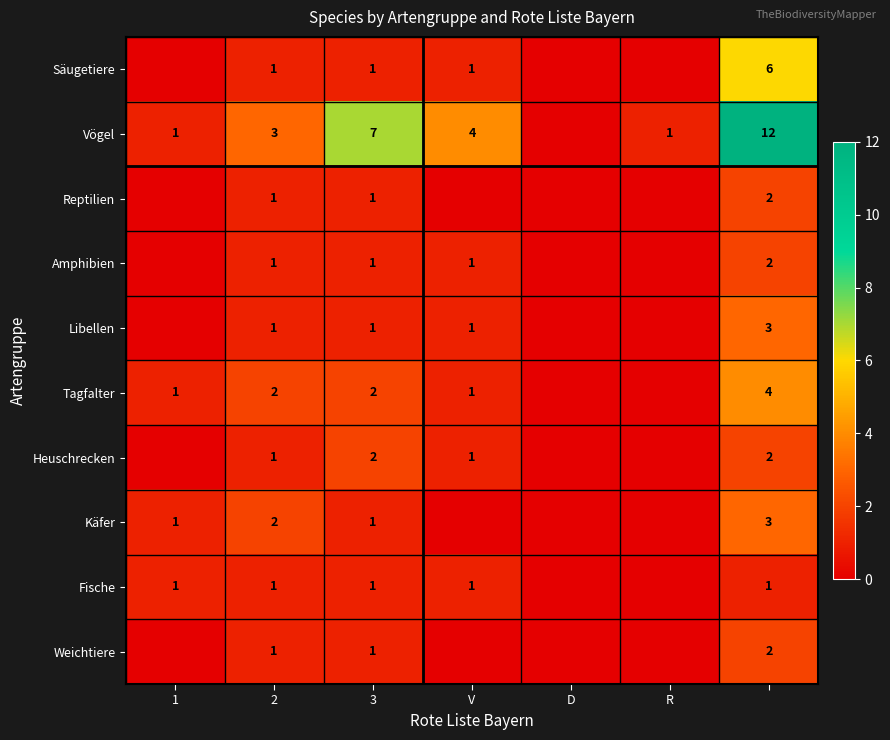

What is the total value across all series at R?

1